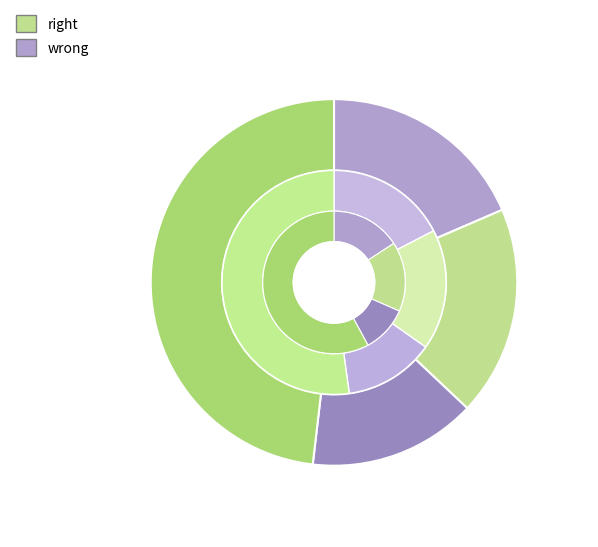

True or false: TREC 3 accounts for 15% of the total.

True